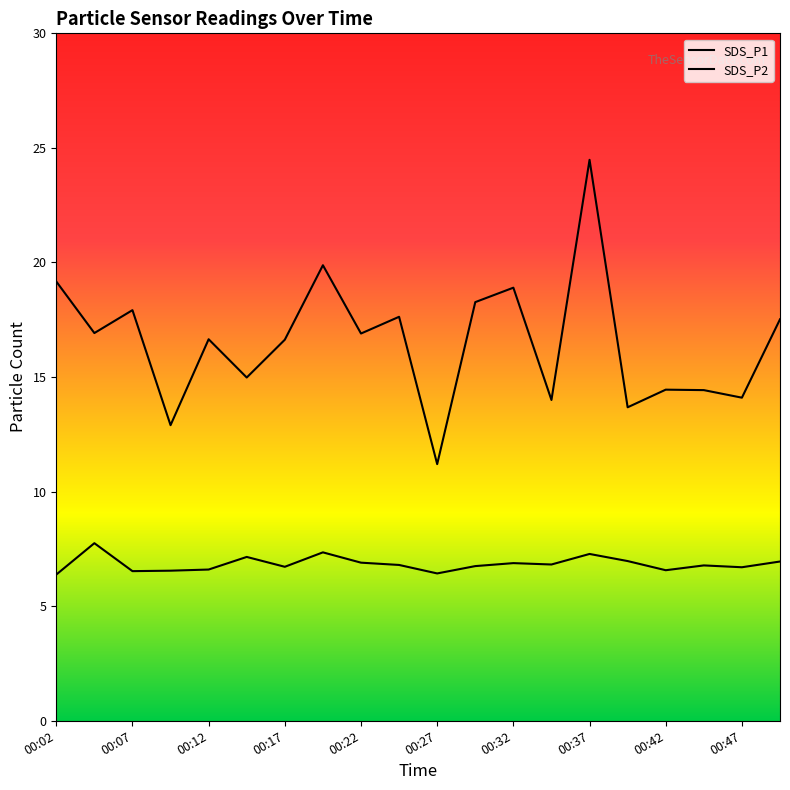

Reading left to right, list all the values displayed in this chart.

SDS_P1: 00:02=19.2	00:05=16.9	00:07=17.9	00:10=12.9	00:12=16.6	00:15=15.0	00:17=16.6	00:20=19.9	00:22=16.9	00:25=17.6	00:27=11.2	00:29=18.3	00:32=18.9	00:34=14.0	00:37=24.5	00:39=13.7	00:42=14.4	00:44=14.4	00:47=14.1	00:49=17.5
SDS_P2: 00:02=6.4	00:05=7.8	00:07=6.5	00:10=6.5	00:12=6.6	00:15=7.2	00:17=6.7	00:20=7.3	00:22=6.9	00:25=6.8	00:27=6.4	00:29=6.8	00:32=6.9	00:34=6.8	00:37=7.3	00:39=7.0	00:42=6.6	00:44=6.8	00:47=6.7	00:49=7.0